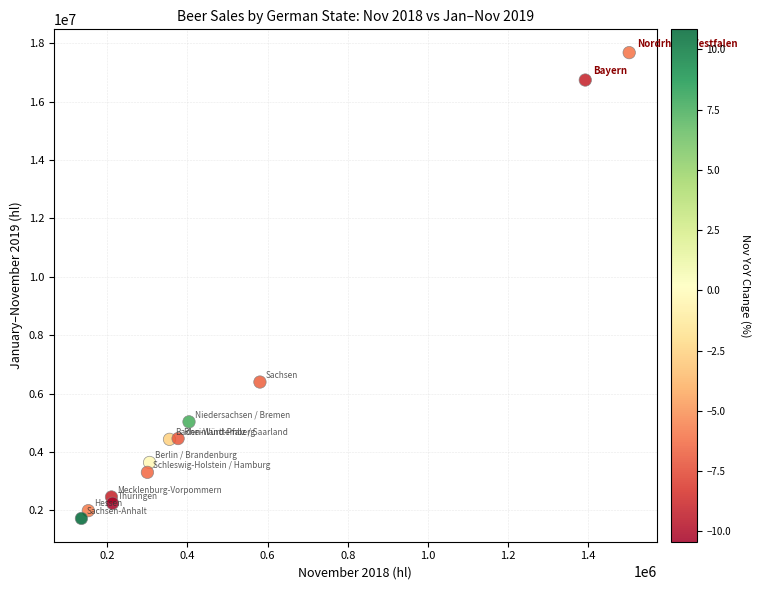

What Y value in the scatter plot is closest to 9699201?

6394177.3